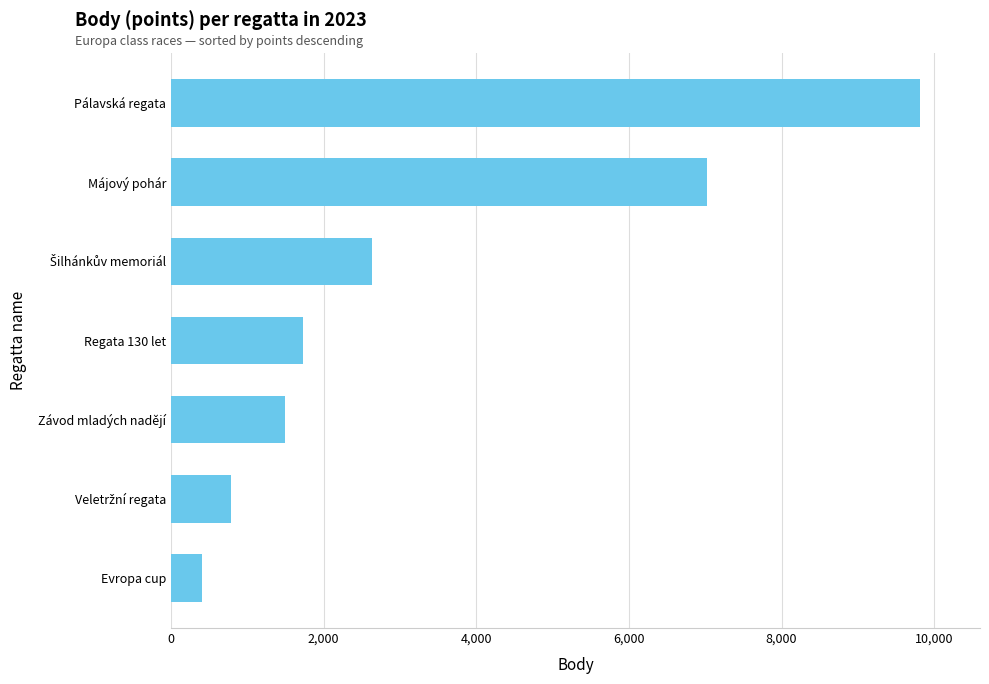

Which has a higher value, Závod mladých nadějí or Evropa cup?

Závod mladých nadějí